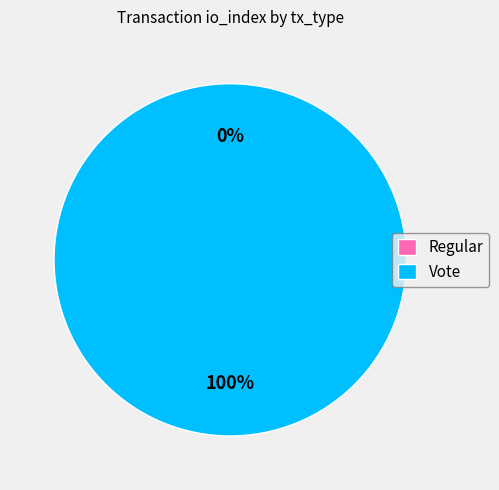

Which has a higher value, Vote or Regular?

Vote